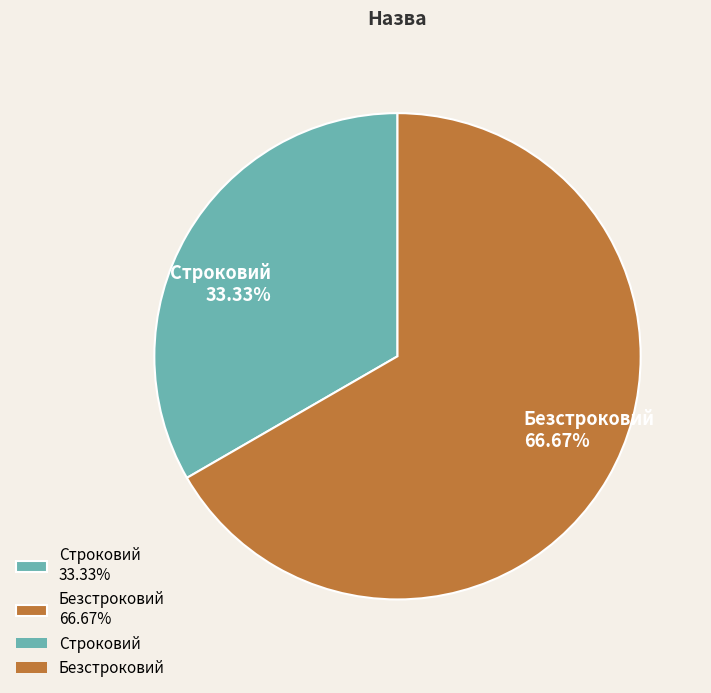

Combined, what portion of the pie is Безстроковий and Строковий?

100.0%